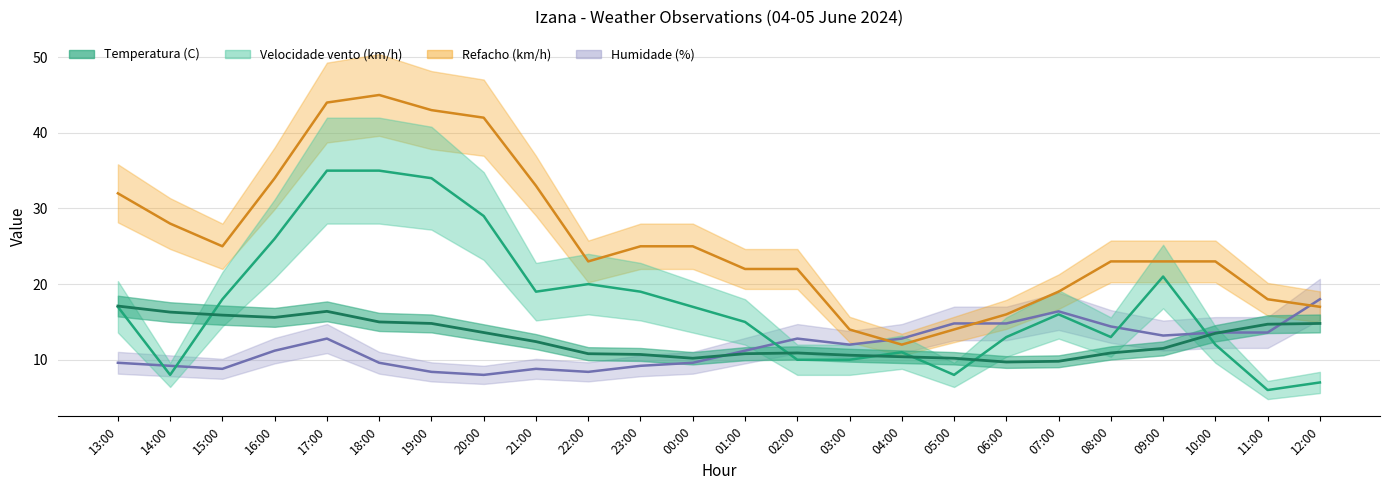

In Temperatura (C), how many points are higher than both neighbors (excluding endpoints)?

2